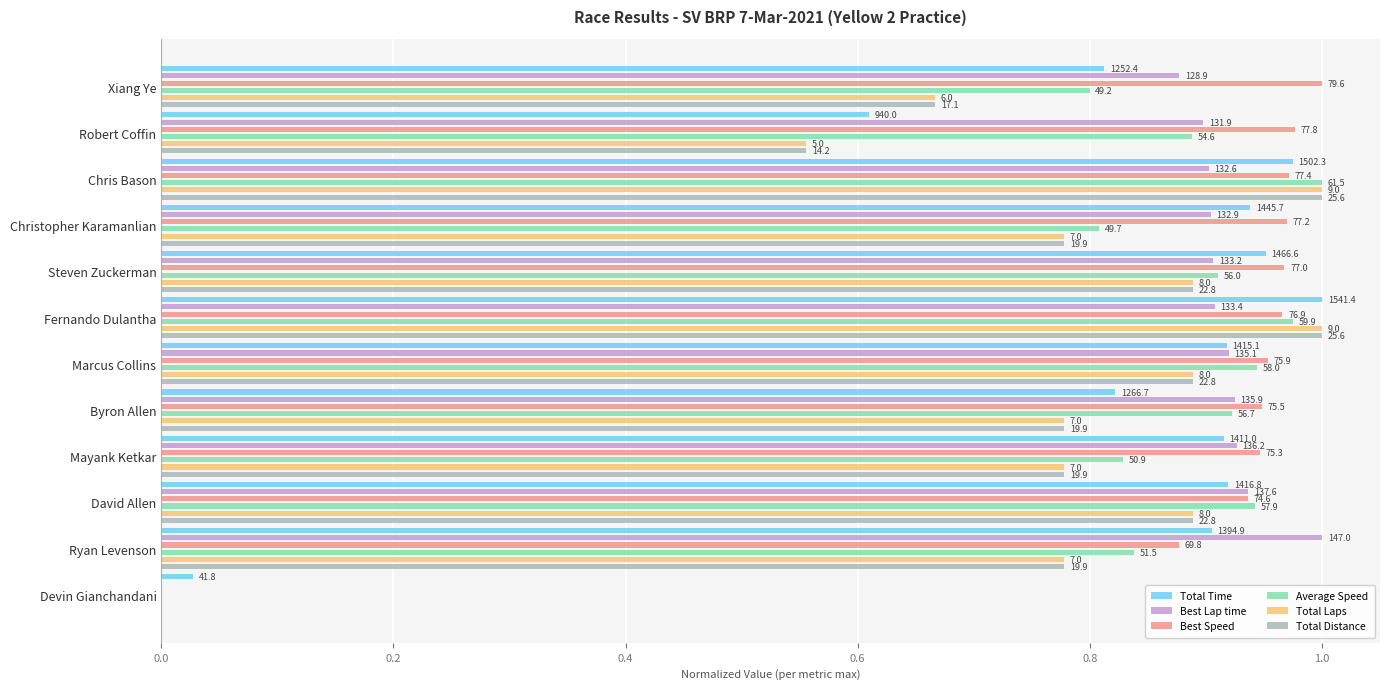

Rank the series by their maximum value, from lowest to highest.

Total Time, Best Lap time, Best Speed, Average Speed, Total Laps, Total Distance